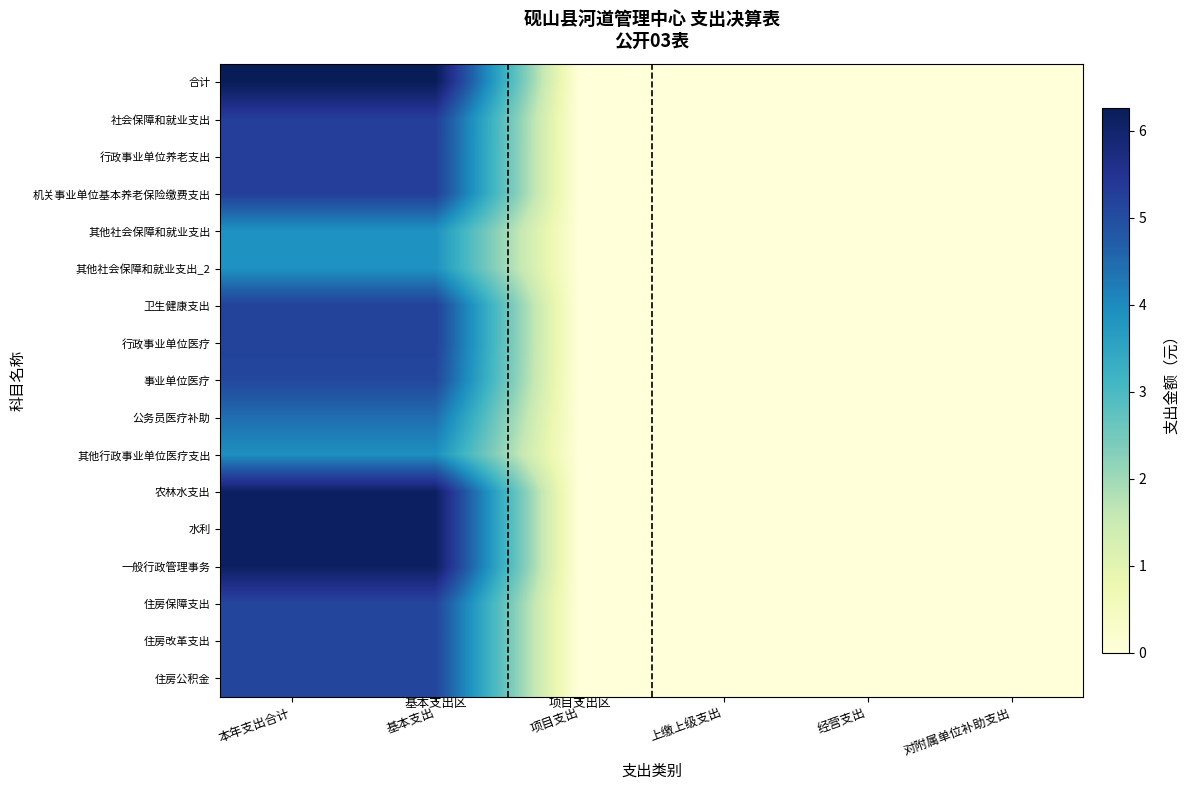

Between 经营支出 and 对附属单位补助支出, which series saw the biggest shift?

合计